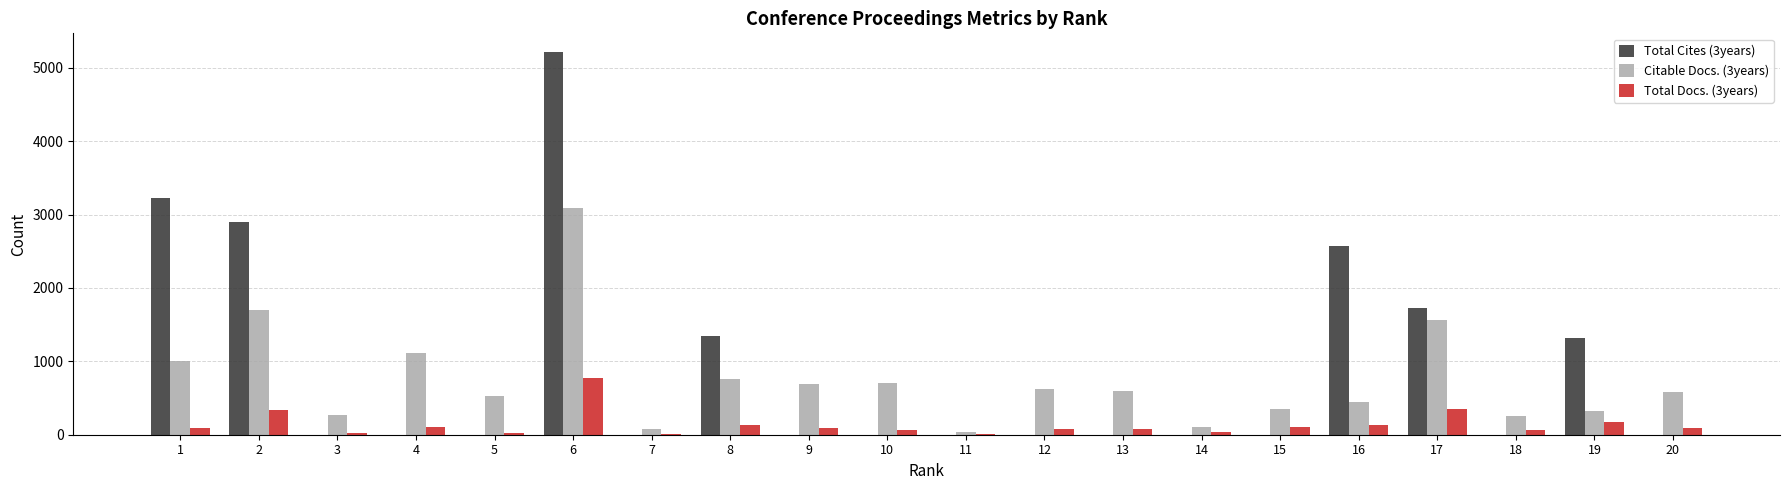

At which category is the sum across all series the highest?

6